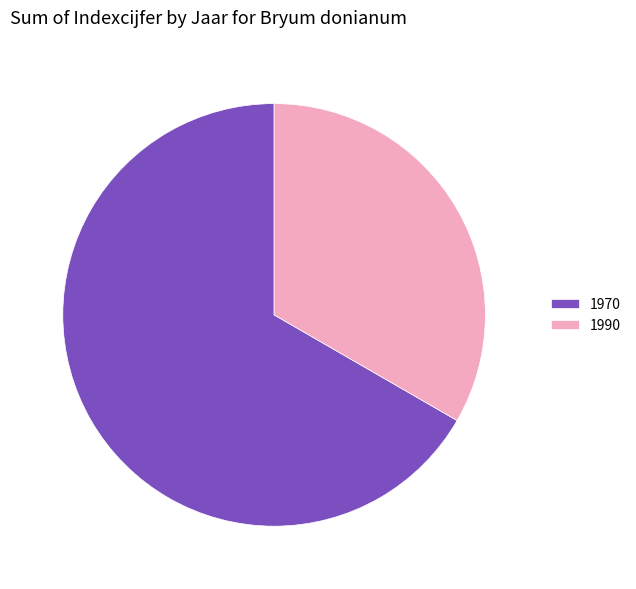

What is the ratio of the value at 1990 to the value at 1970?

0.5